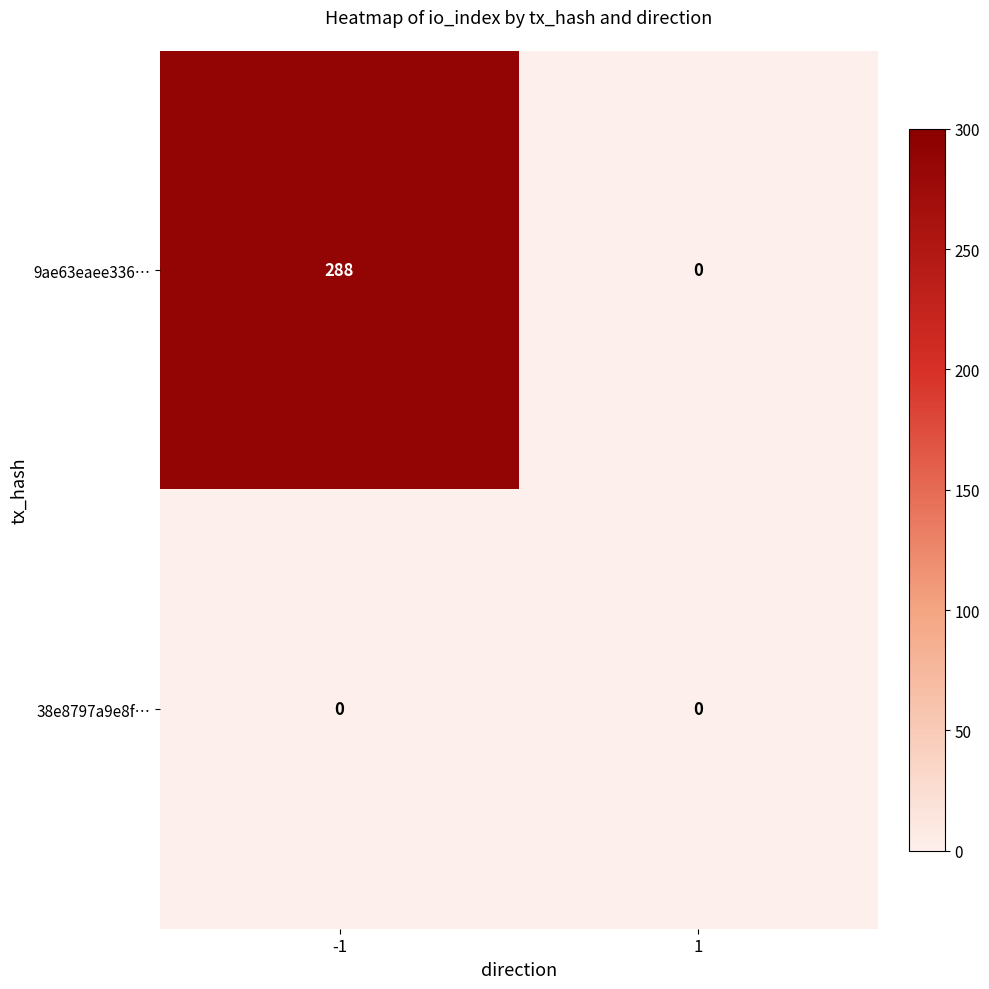

Which series changed the most between -1 and 1?

9ae63eaee336…